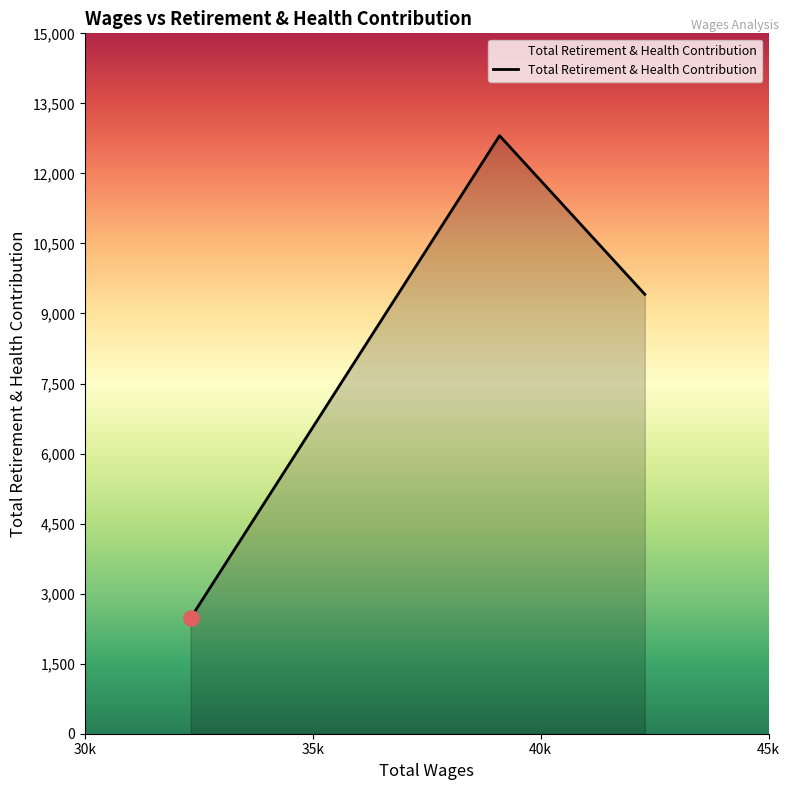

What is the minimum value shown in the chart?

2476